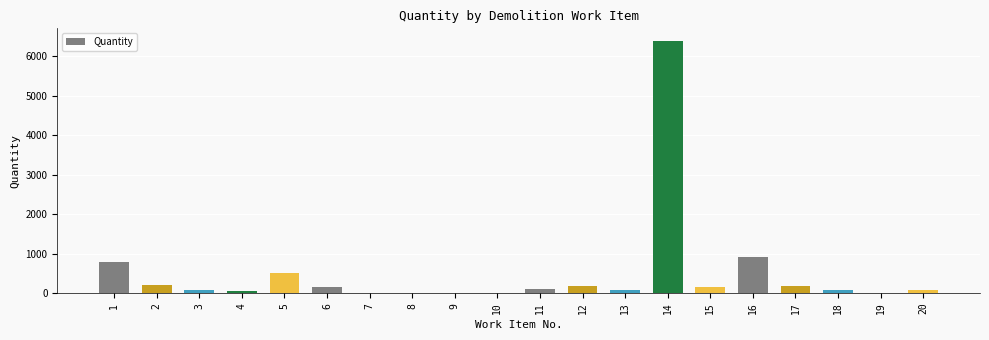

Between 2 and 3, which is larger?

2